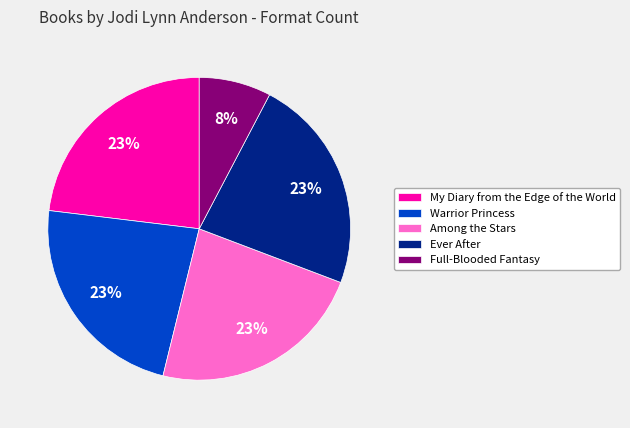

What percentage is the Among the Stars slice, to the nearest percent?

23%